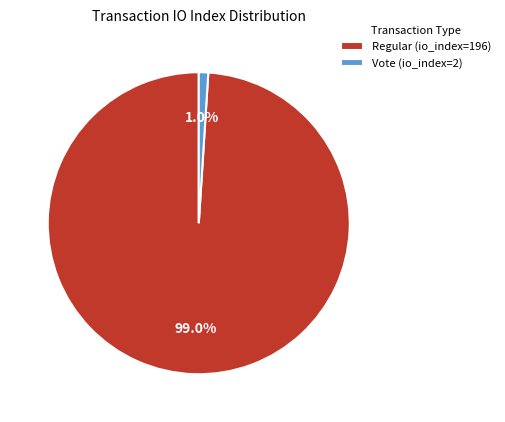

What is the smallest slice in the pie chart?

Vote (io_index=2)